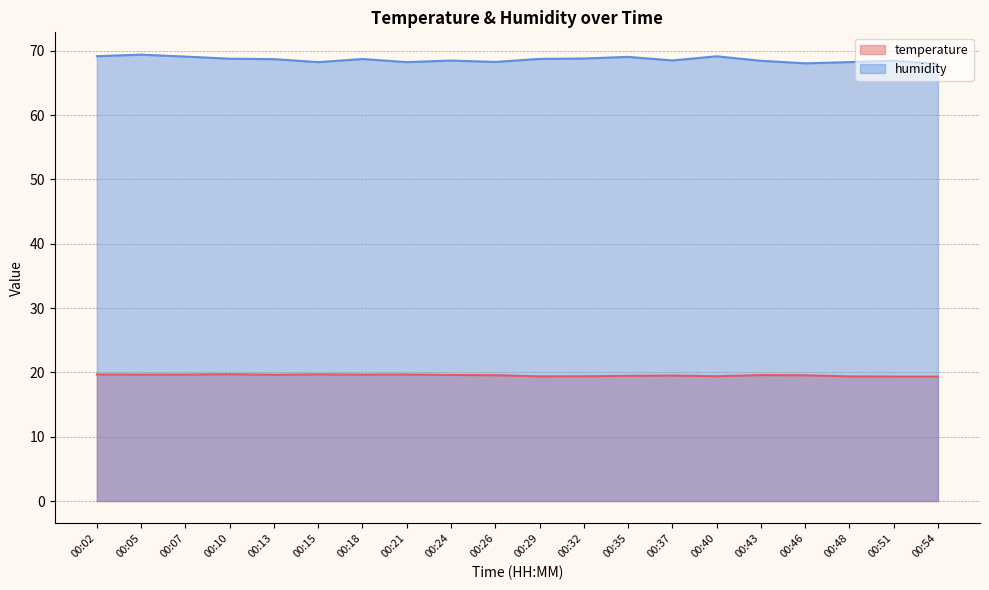

True or false: humidity has a value of 104.0 at 00:43.

False